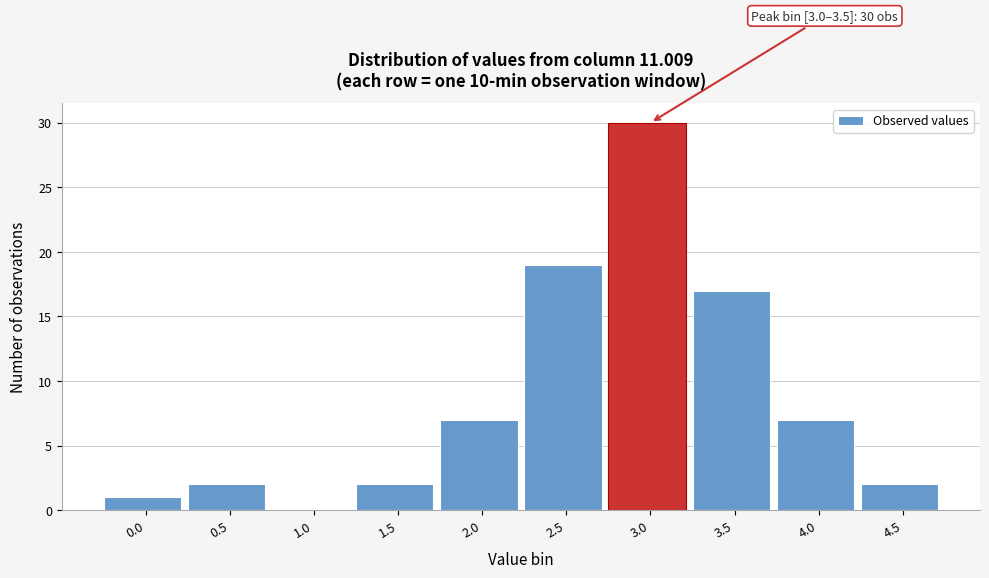

Reading left to right, transcribe all the data shown in this chart.

0.0=1	0.5=2	1.0=0	1.5=2	2.0=7	2.5=19	3.0=30	3.5=17	4.0=7	4.5=2